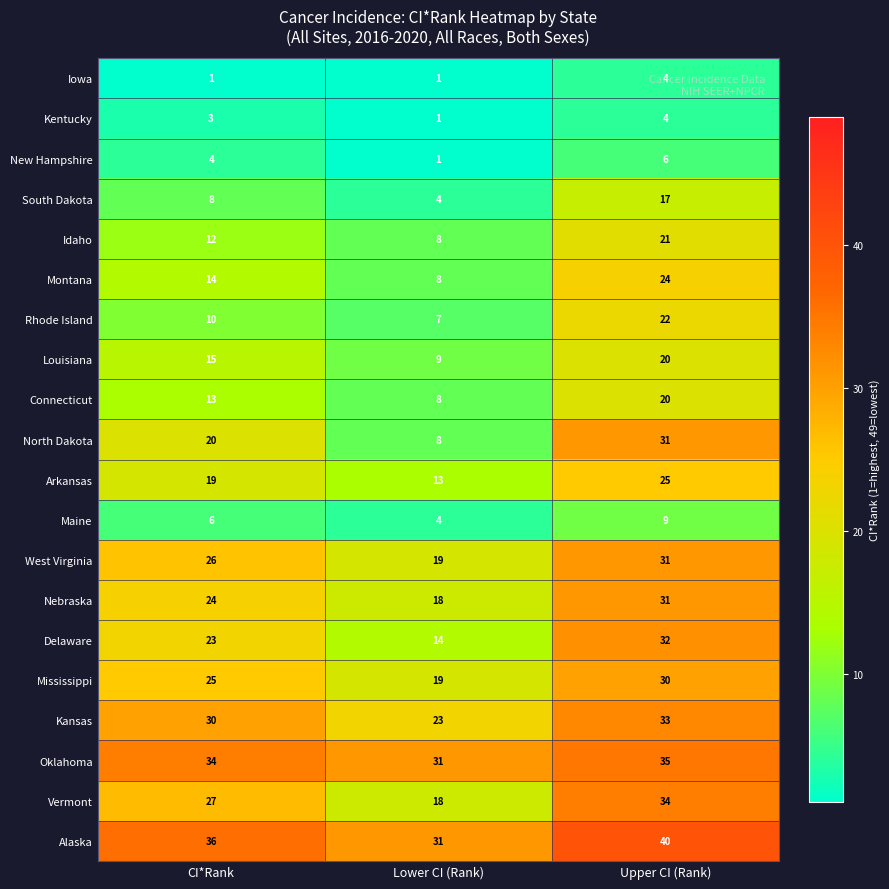

At which category is the sum across all series the highest?

Upper CI (Rank)